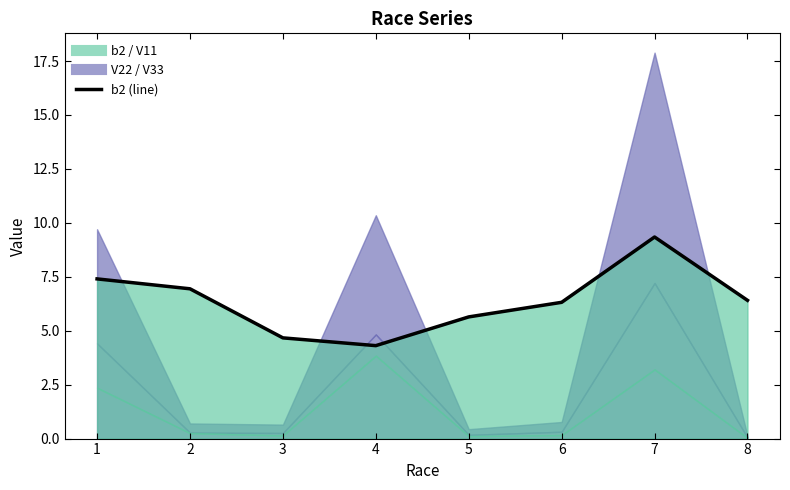

How many interior local peaks (higher than both neighbors) does the data have?

1